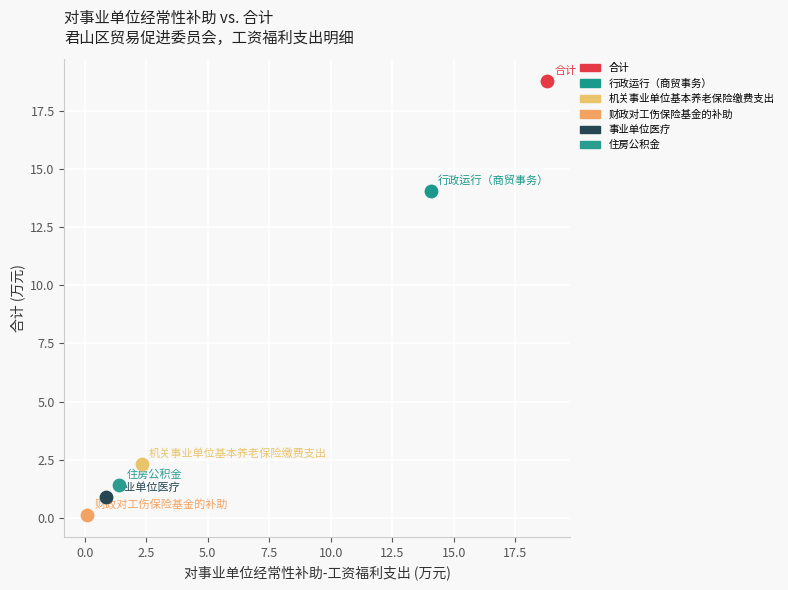

What are all the series names shown in the legend?

合计, 行政运行（商贸事务）, 机关事业单位基本养老保险缴费支出, 财政对工伤保险基金的补助, 事业单位医疗, 住房公积金